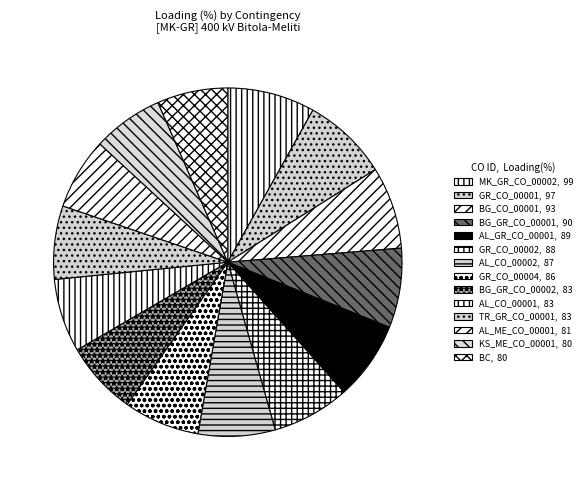

Is KS_ME_CO_00001 the majority of the pie?

No